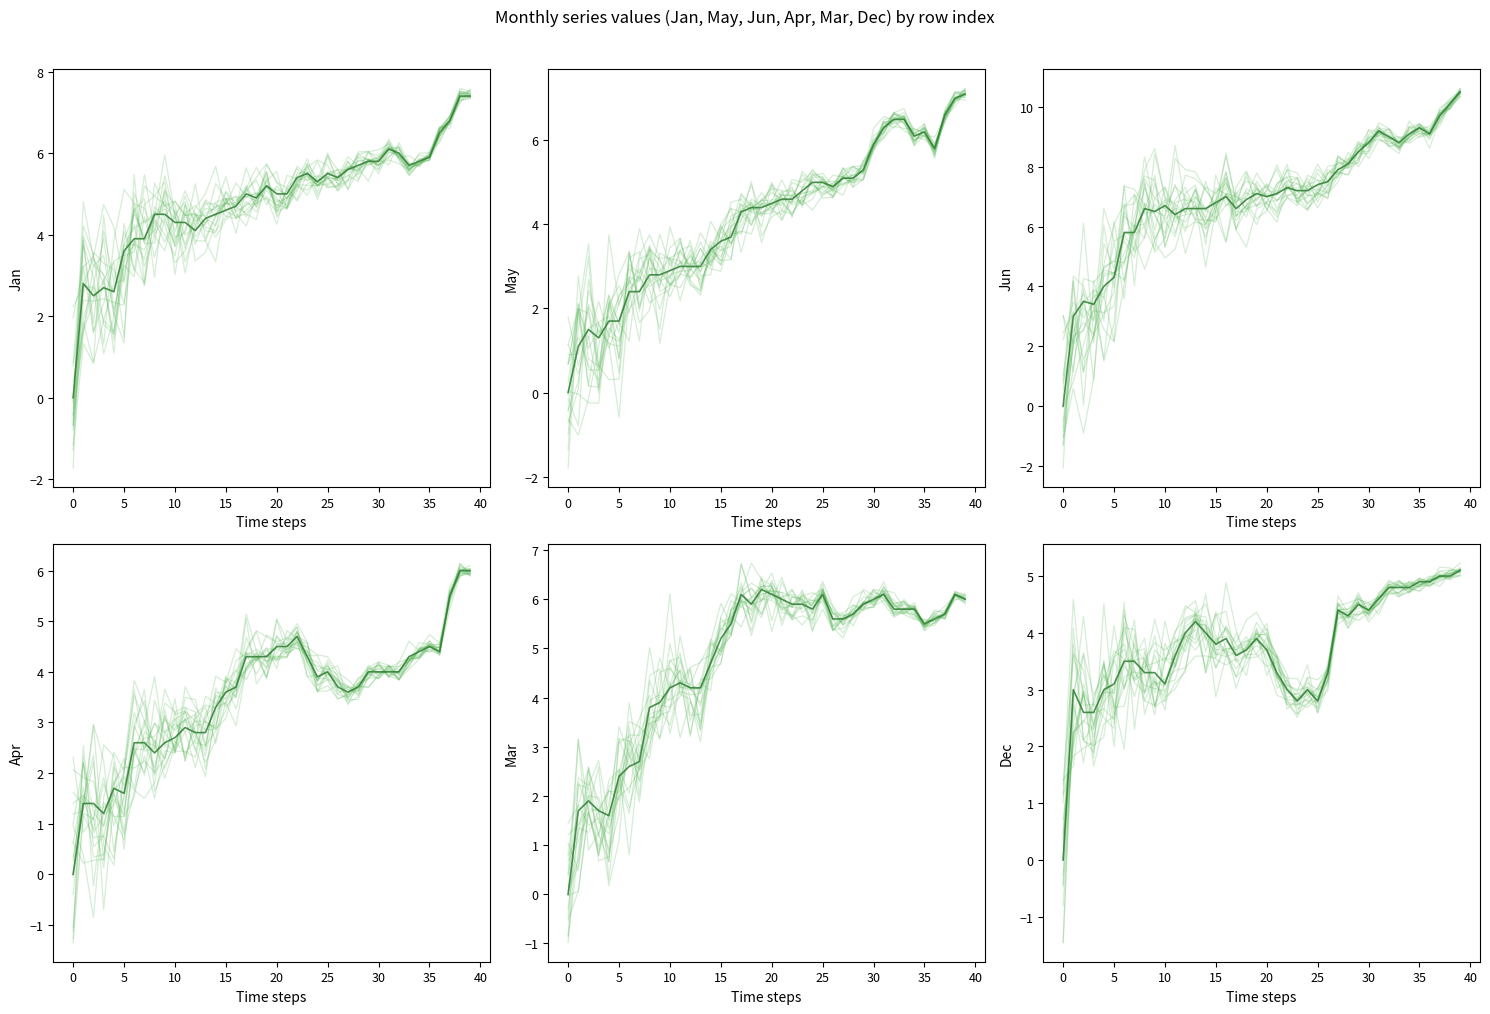

How many values in the Dec series are below 3?

5